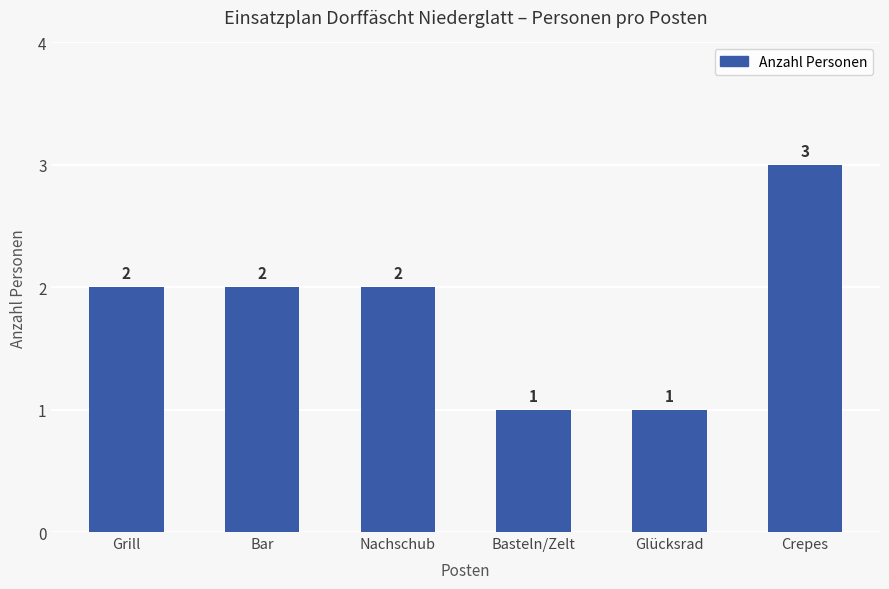

What is the difference between the values at Bar and Glücksrad?

1